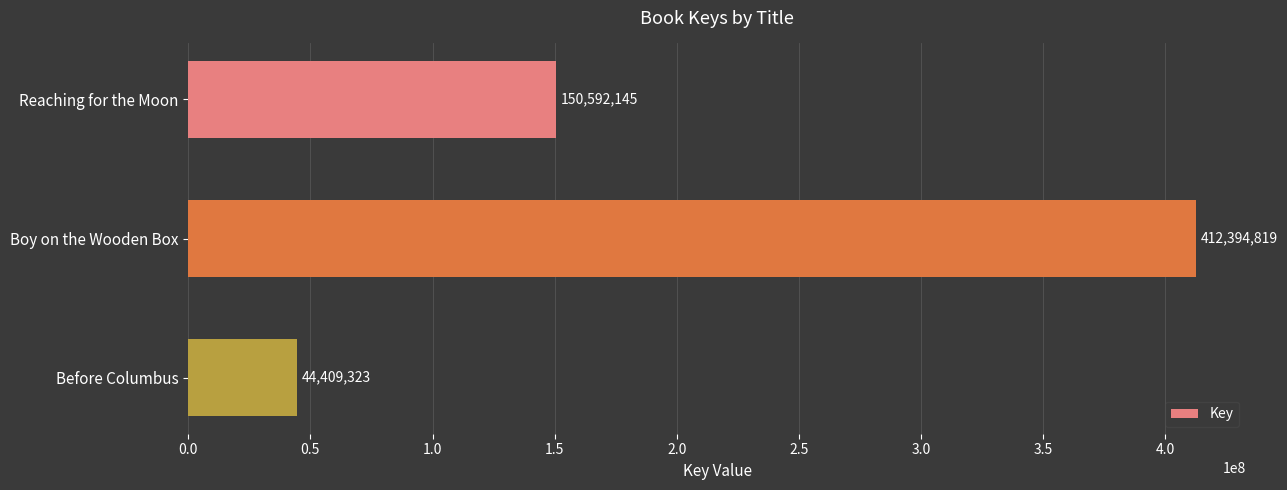

List the labels in order of value, smallest first.

Before Columbus, Reaching for the Moon, Boy on the Wooden Box